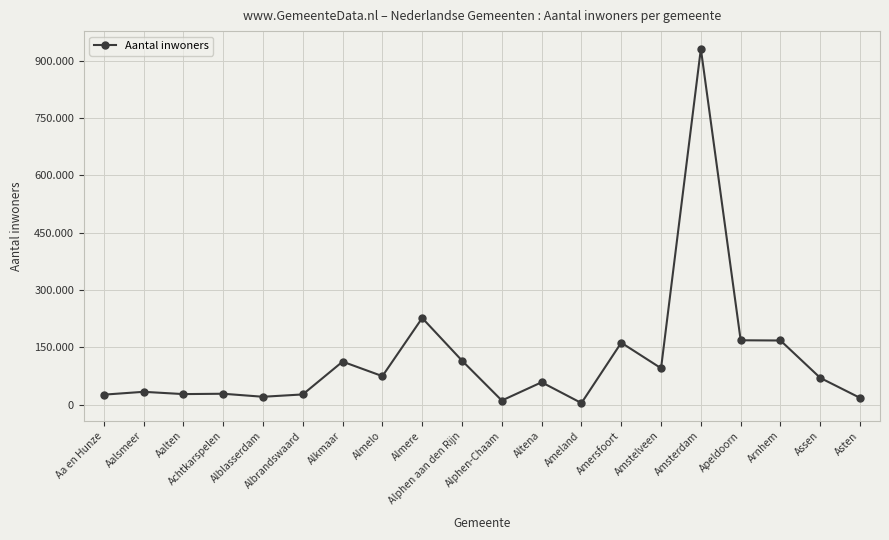

Is this an area chart (filled region under the line)?

No